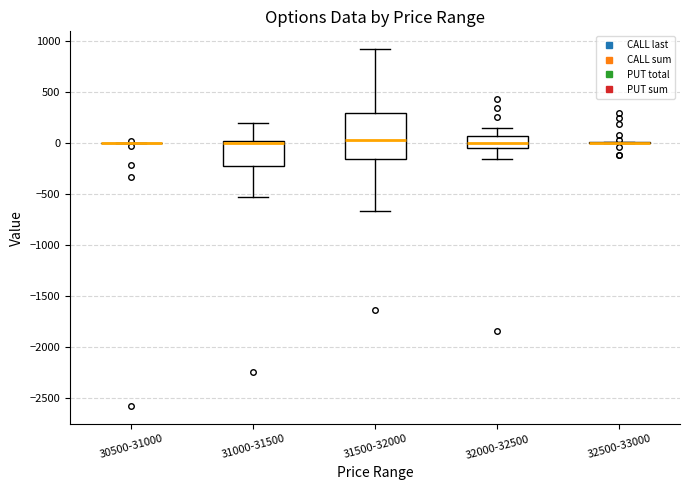

Reading left to right, transcribe this box plot: for each box, give where its median line is, the range the box spans, and where its two whiskers end, as read against the y-axis. The values are not printed on the chart, so give them approximately, as read against the axis.

30500-31000: box collapsed to a line at 0, whiskers 0 to 0
31000-31500: median 0 (just below the box's upper edge), box -250 to 0, whiskers -550 to 200
31500-32000: median 50, box -150 to 300, whiskers -650 to 900
32000-32500: median 0, box -50 to 50, whiskers -150 to 150
32500-33000: box collapsed to a line at 0, whiskers 0 to 0